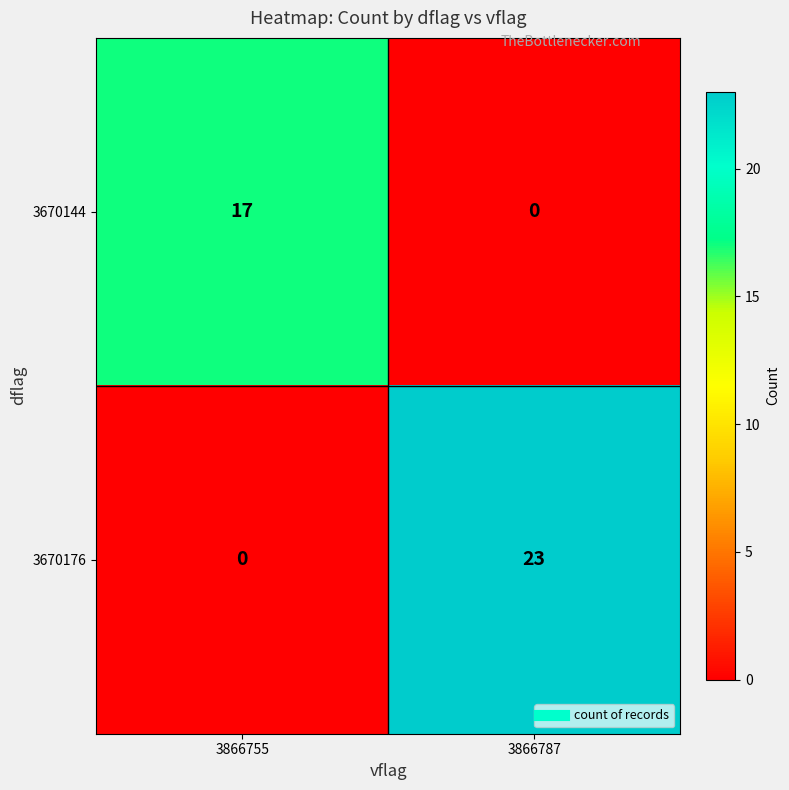

Which series has the largest total across all categories?

3670176